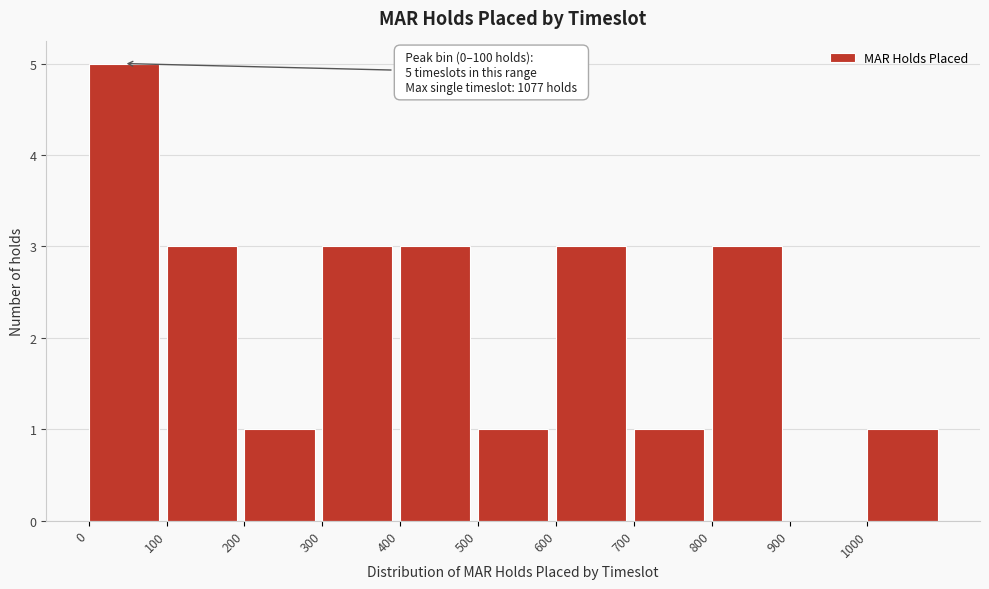

Reading right to left, extract all data points from this chart.

1000=1	900=0	800=3	700=1	600=3	500=1	400=3	300=3	200=1	100=3	0=5